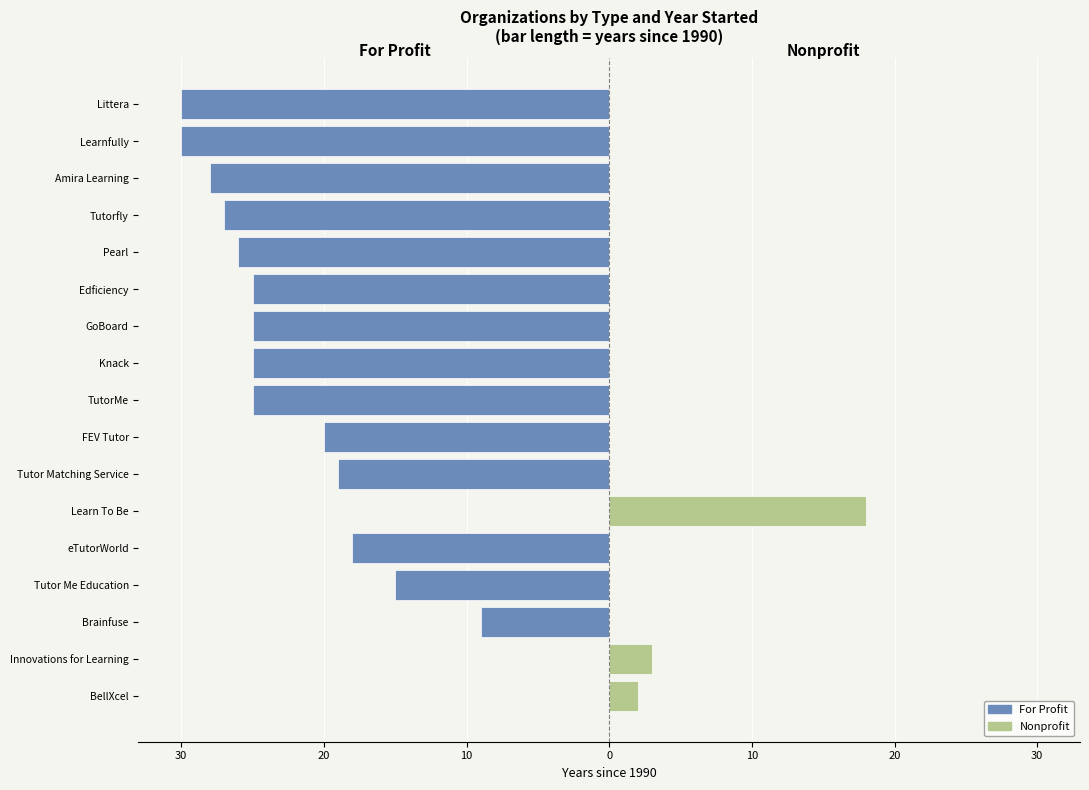

The Nonprofit series shows -12 at Edficiency. True or false?

False